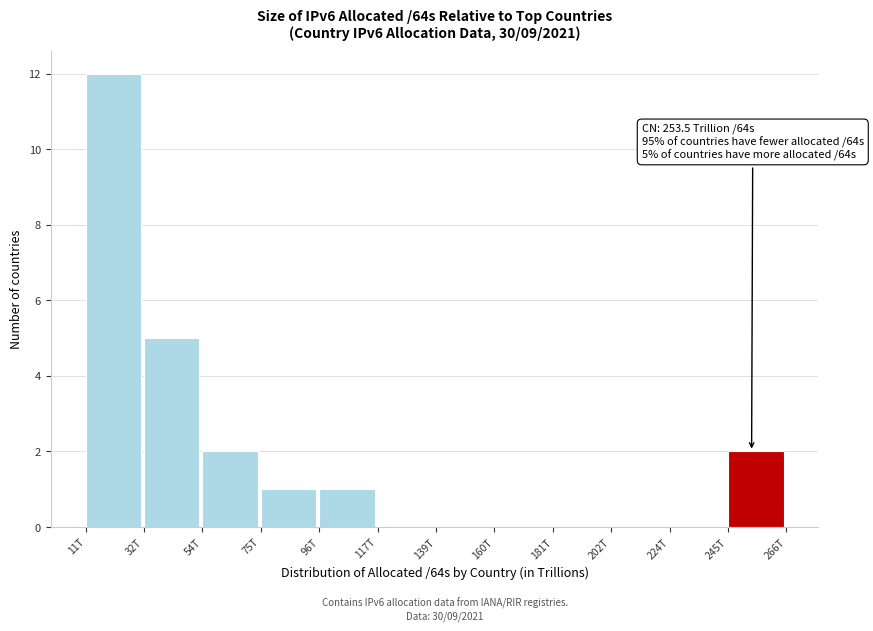

Reading left to right, transcribe all the data shown in this chart.

11T=12	32T=5	54T=2	75T=1	96T=1	117T=0	139T=0	160T=0	181T=0	202T=0	224T=0	245T=2